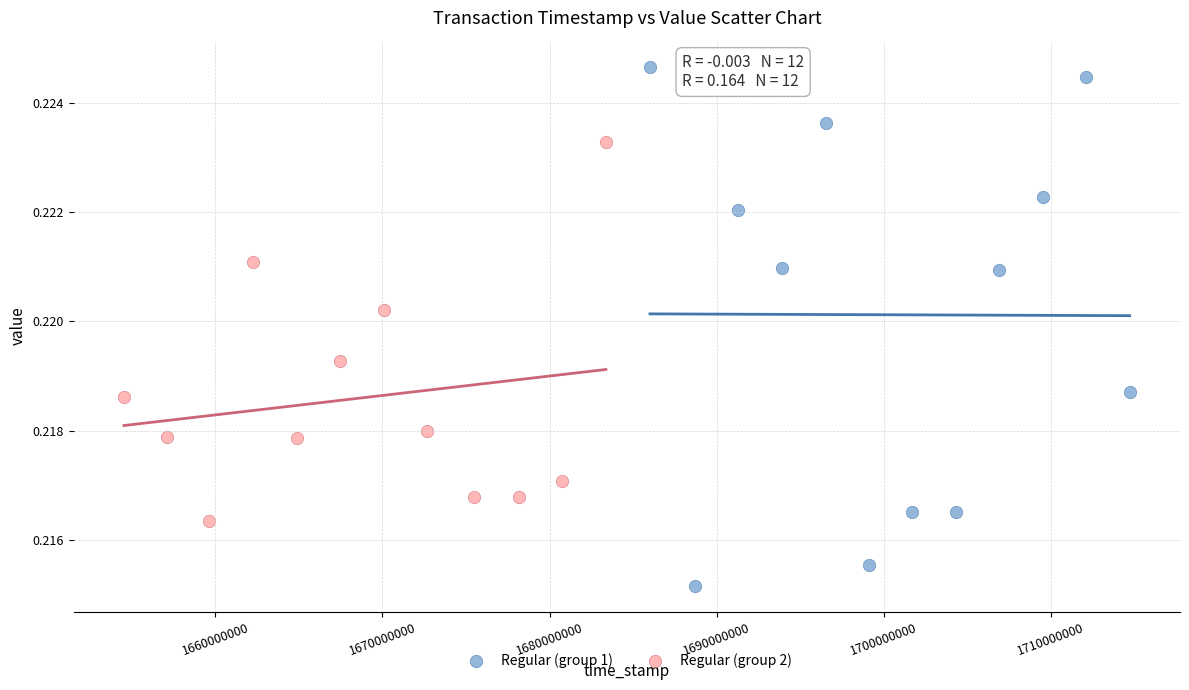

What are all the series names shown in the legend?

Regular (group 1), Regular (group 2)